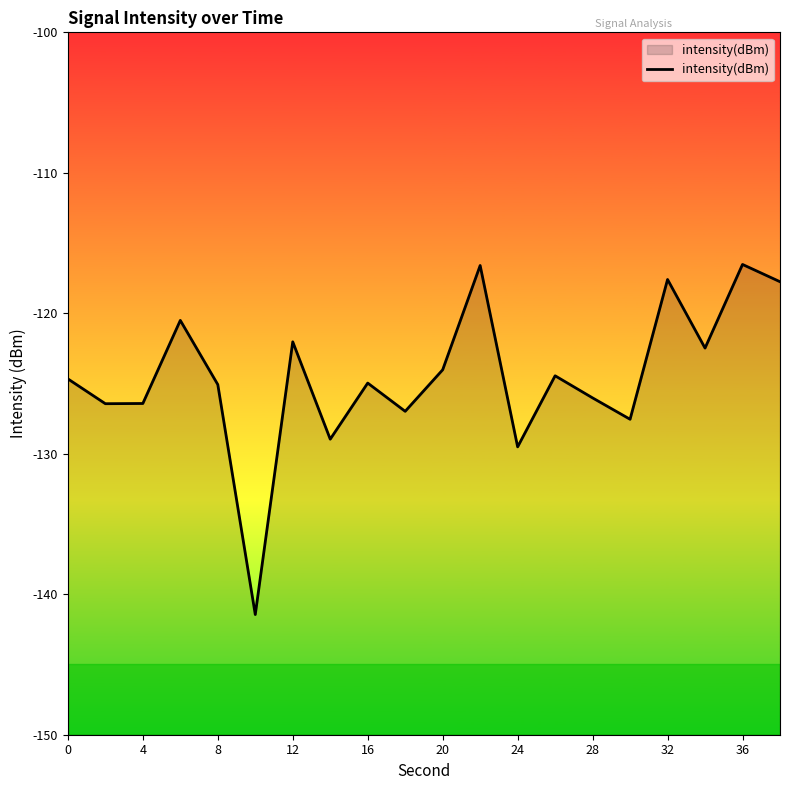

Does the chart have visible grid lines?

No